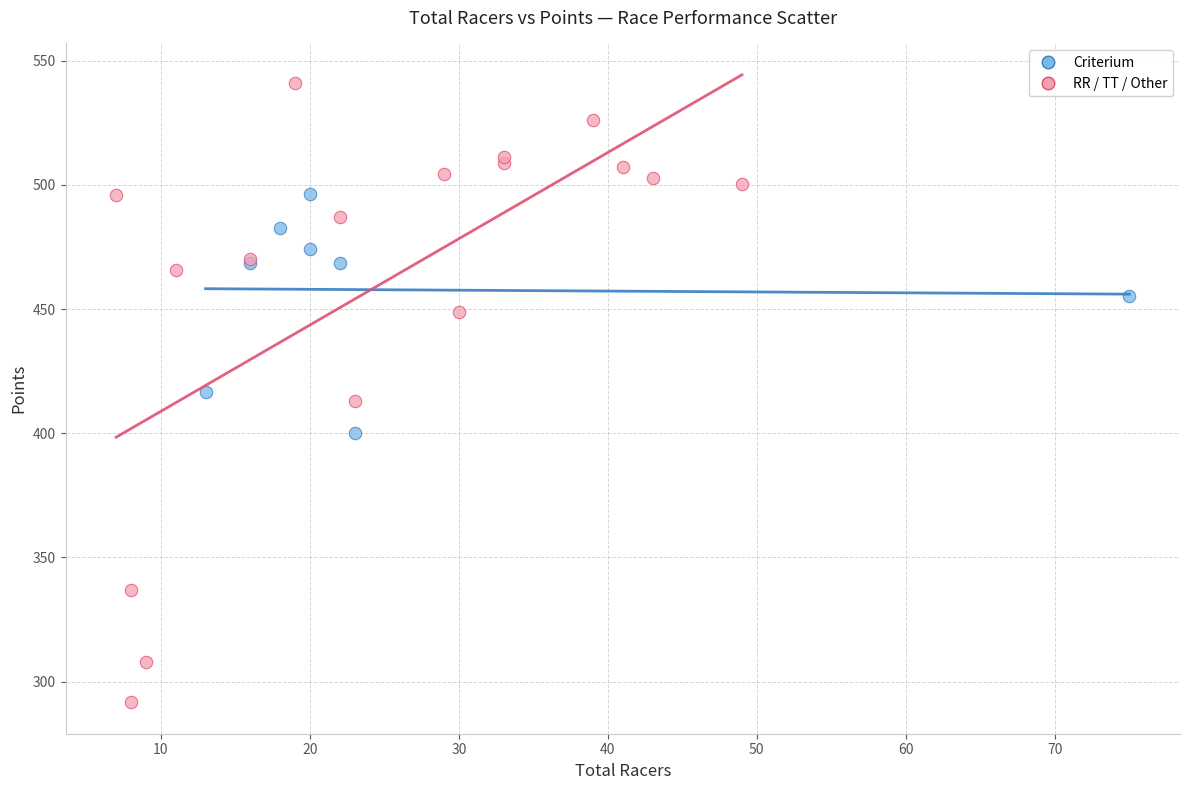

Which series contains the lowest Y value?

RR / TT / Other